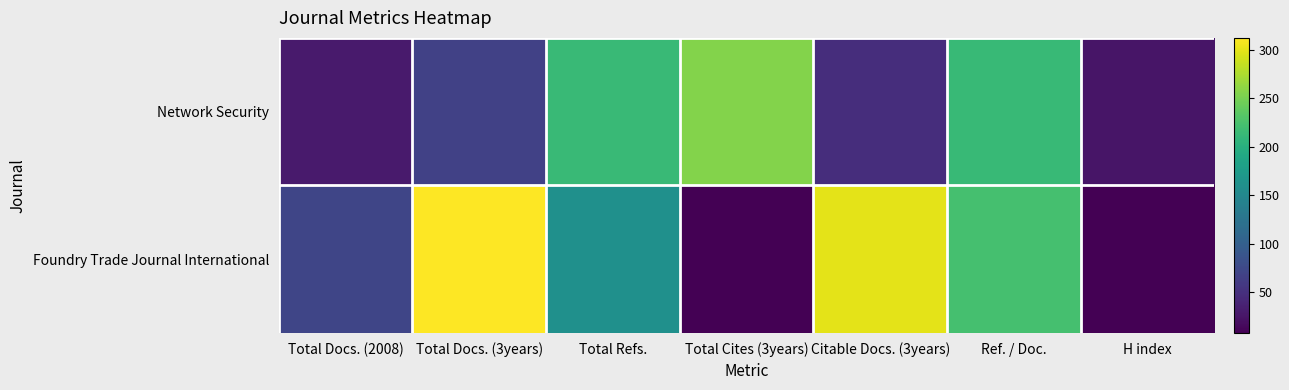

Rank the series by their maximum value, from lowest to highest.

Network Security, Foundry Trade Journal International